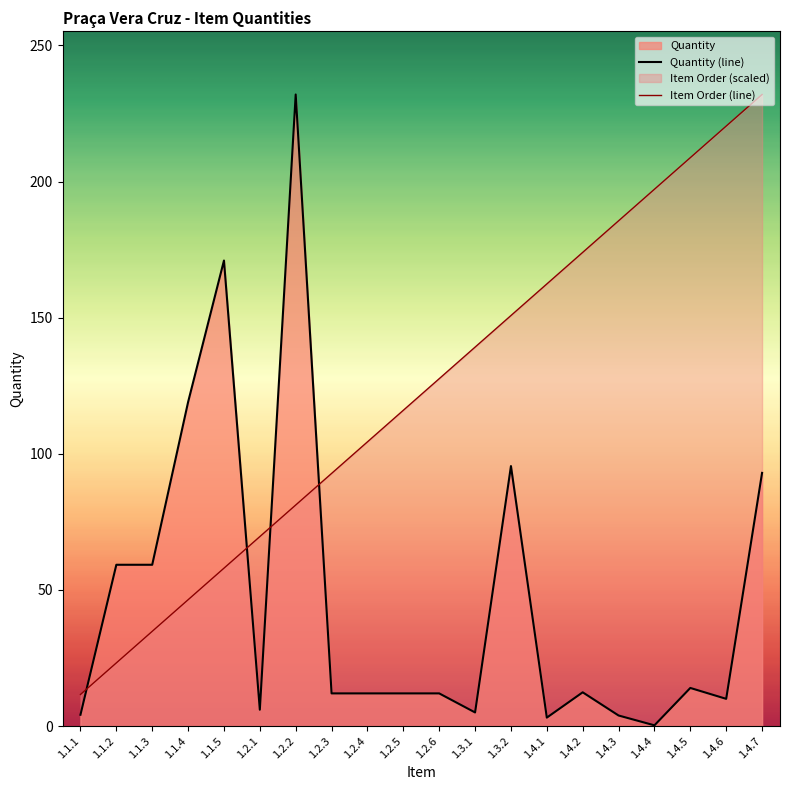

The value of Quantity at 1.4.5 is 14.0. True or false?

True